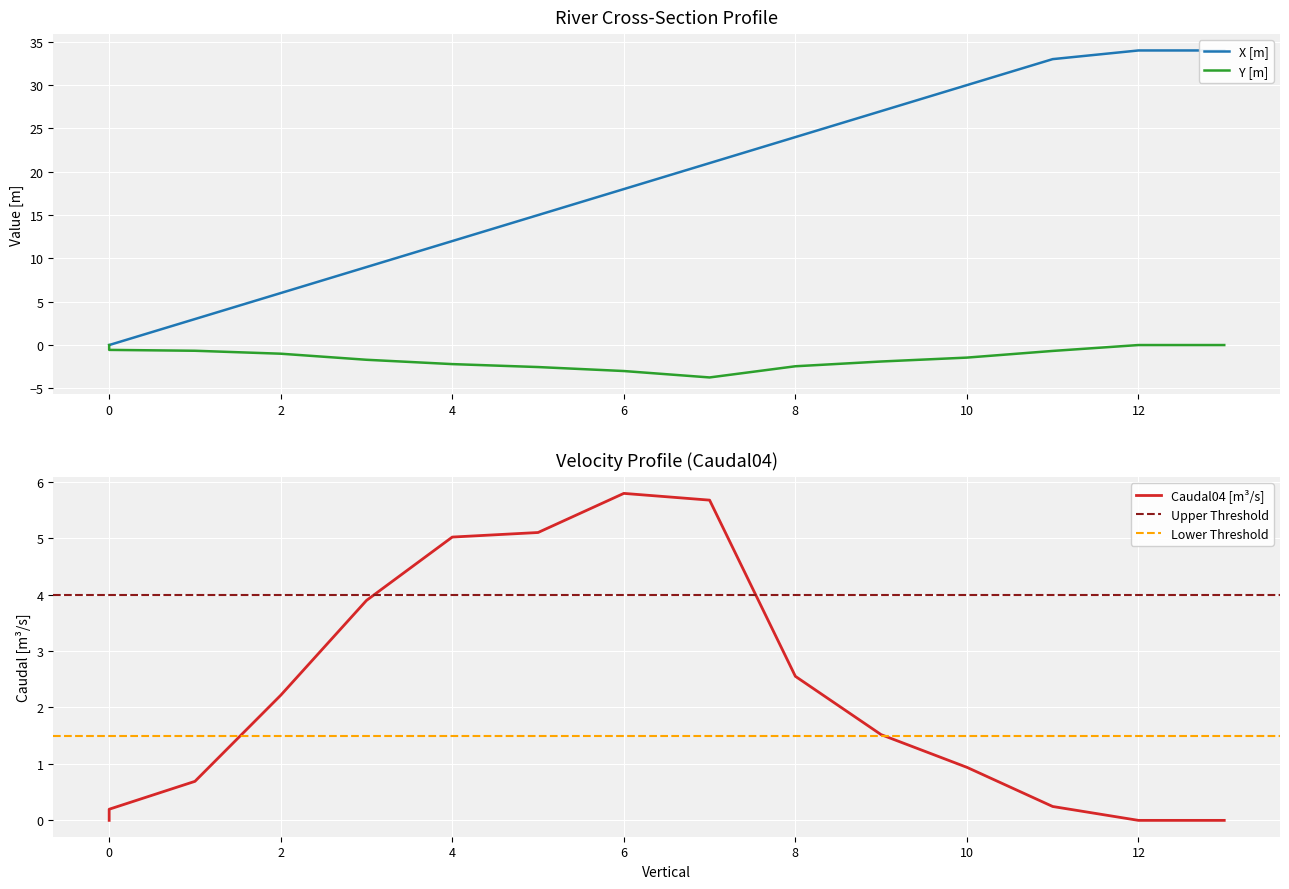

True or false: Y [m] and X [m] intersect in this chart.

False